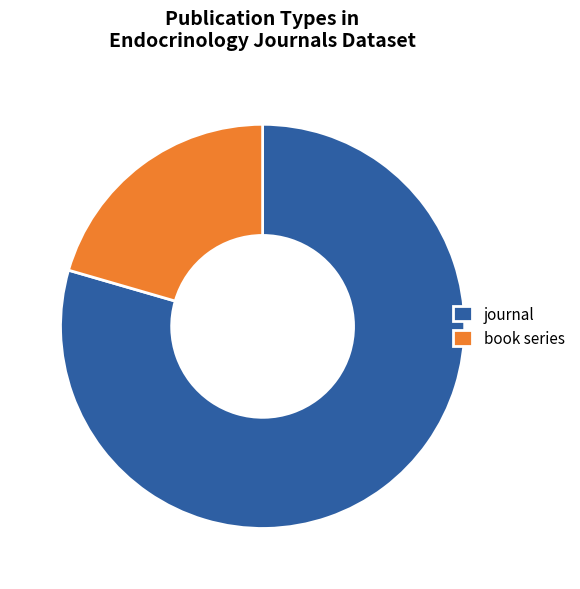

True or false: journal accounts for 68% of the total.

False